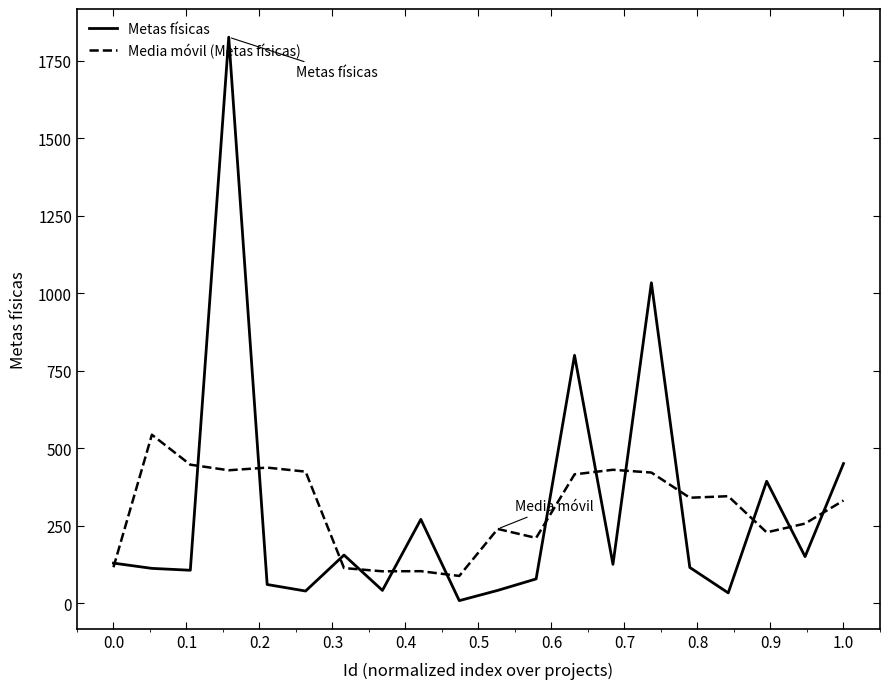

What is the maximum value for Media móvil (Metas físicas)?

544.0